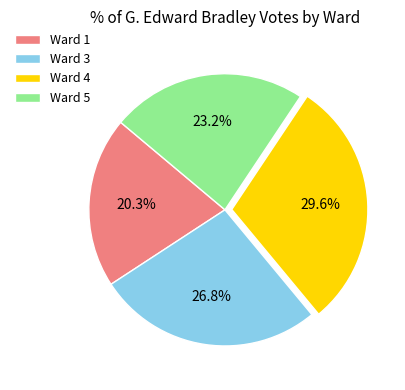

What is the smallest slice in the pie chart?

Ward 1